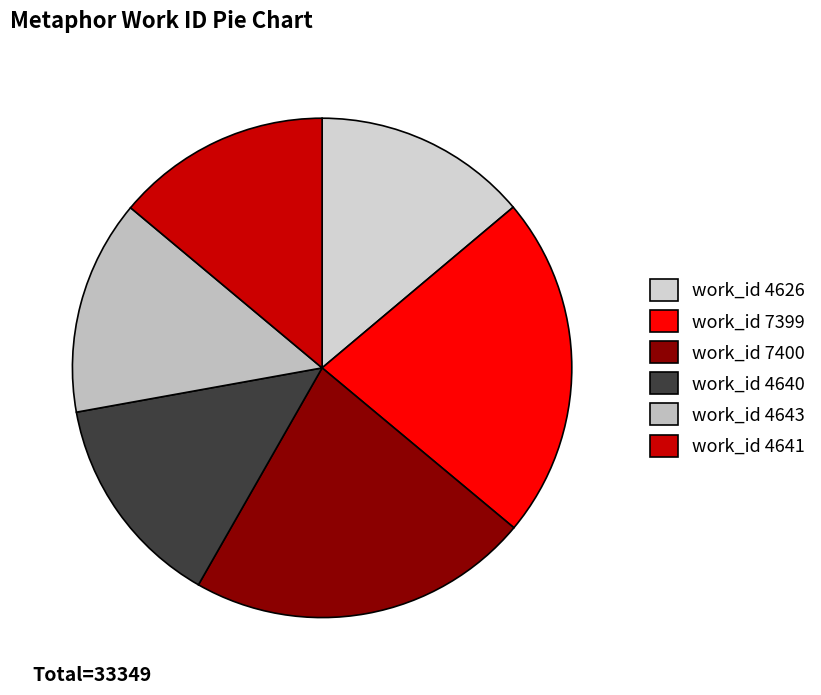

To the nearest percent, what is the difference between the largest and smallest slice percentages?

8%